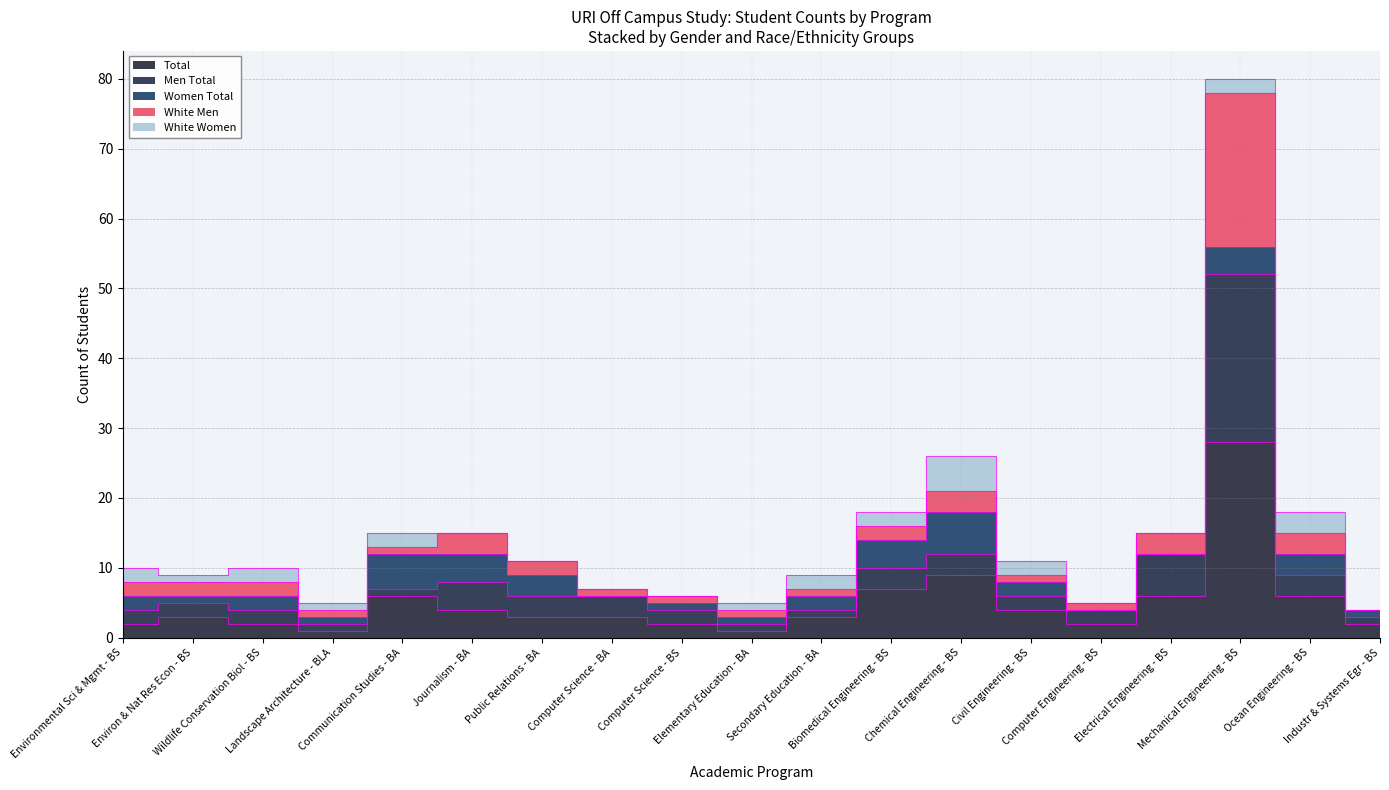

The value of Total at Mechanical Engineering - BS is 28. True or false?

True